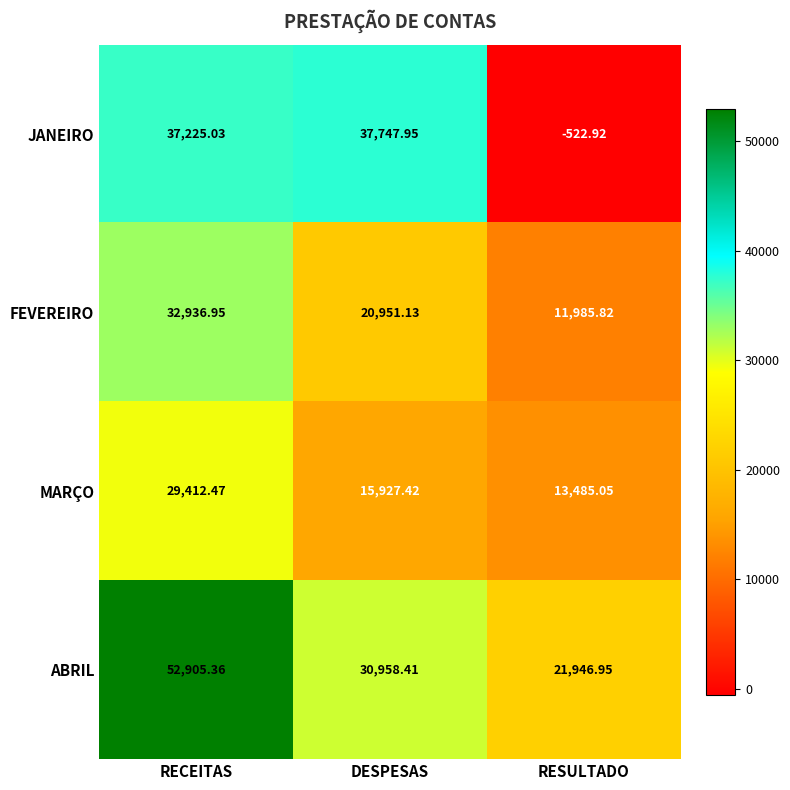

Which category has the lowest value across all series?

RESULTADO